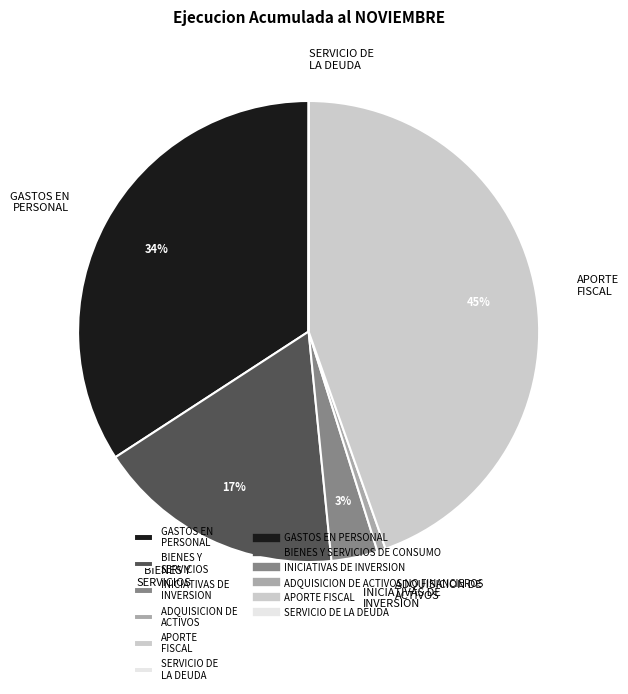

To the nearest percent, what portion does GASTOS EN PERSONAL represent?

34%